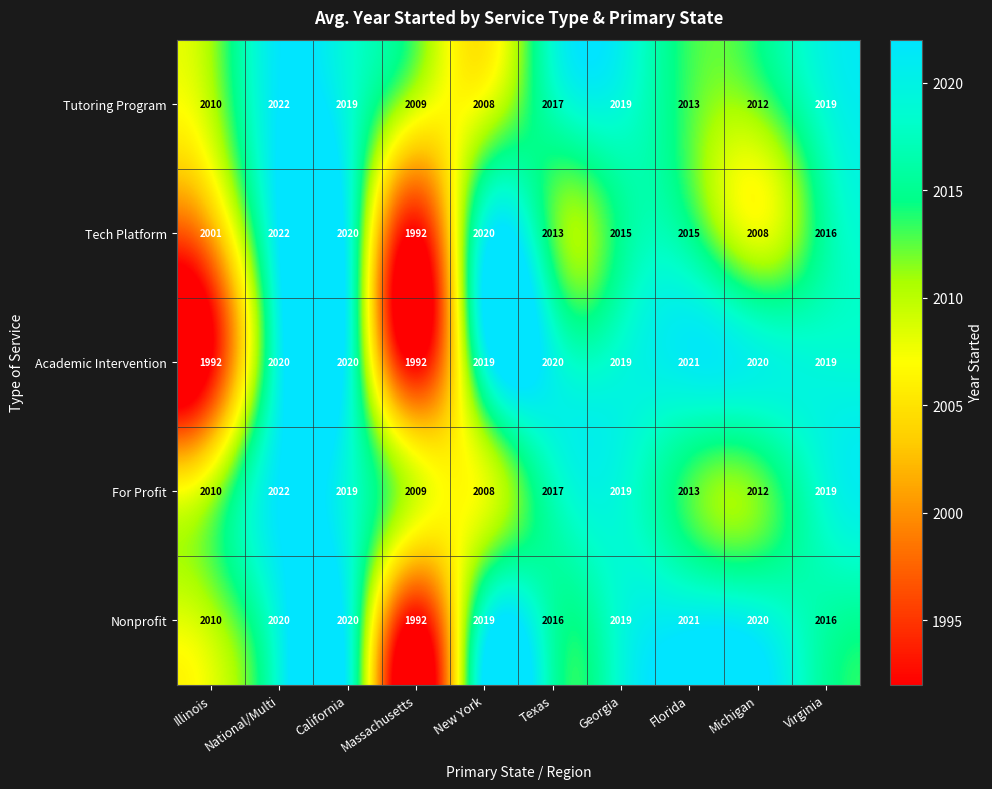

Read the Academic Intervention value at Virginia, to the nearest 5.

2020